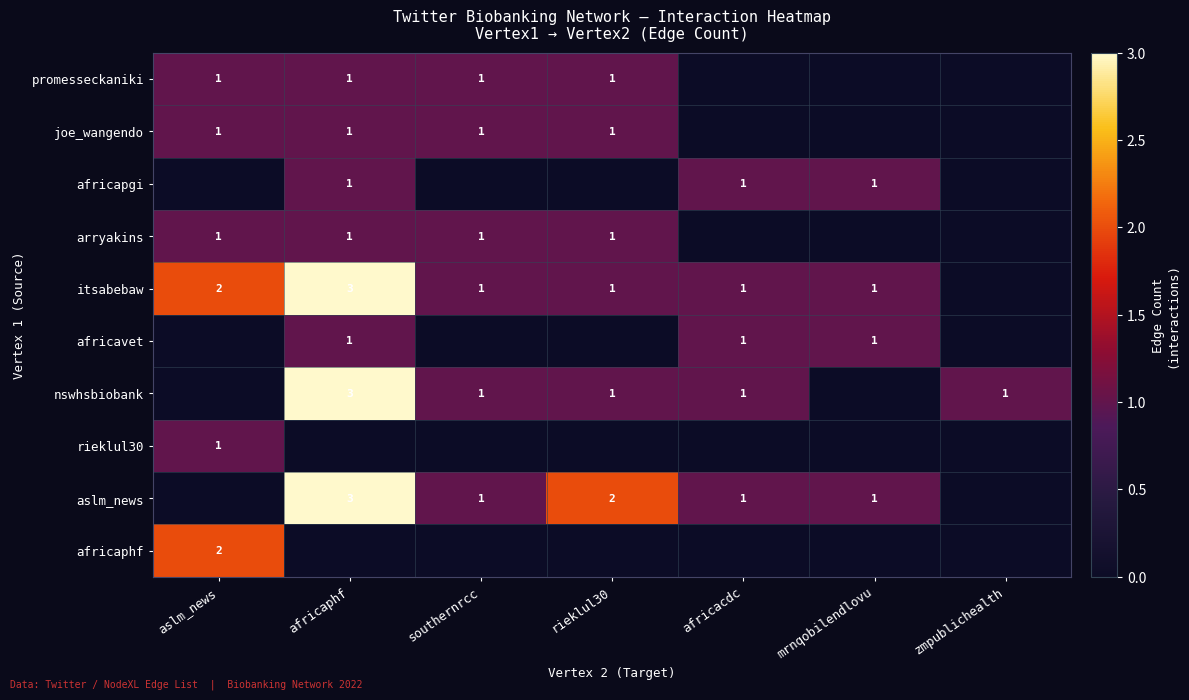

True or false: joe_wangendo has a value of 0 at rieklul30.

False